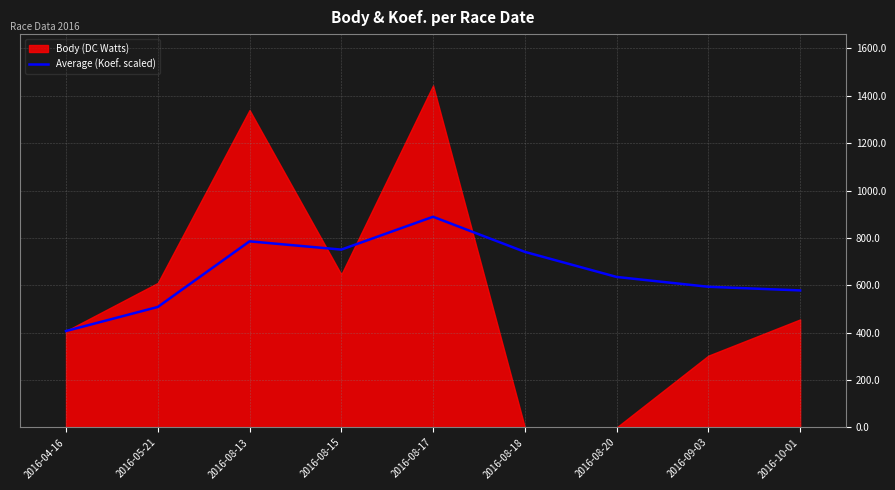

Which category has the highest value in the Average (Koef. scaled) series?

2016-08-17